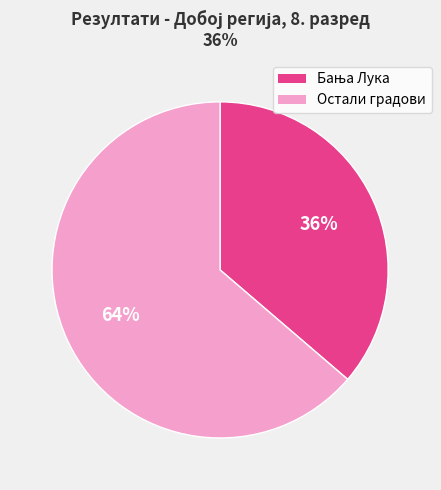

To the nearest percent, what is the average slice percentage?

50%